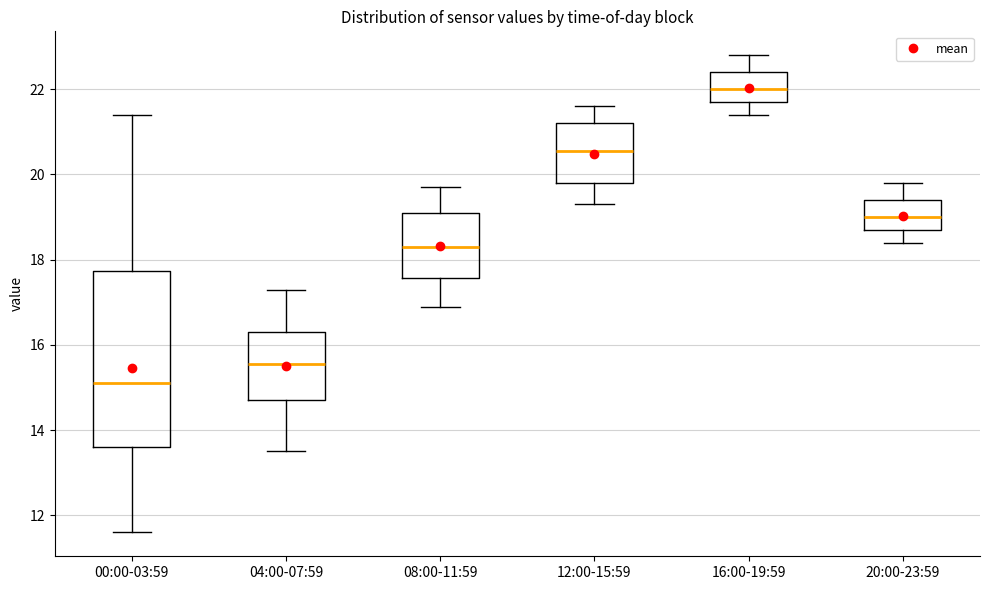

Reading left to right, read every box against the y-axis: the position of its median line, the range the box covers, and the ends of its whiskers. The values are not printed on the chart, so give them approximately, as read against the axis.

00:00-03:59: median 15.2, box 13.6 to 17.8, whiskers 11.6 to 21.4
04:00-07:59: median 15.6, box 14.8 to 16.4, whiskers 13.6 to 17.4
08:00-11:59: median 18.4, box 17.6 to 19.2, whiskers 17.0 to 19.8
12:00-15:59: median 20.6, box 19.8 to 21.2, whiskers 19.4 to 21.6
16:00-19:59: median 22.0, box 21.8 to 22.4, whiskers 21.4 to 22.8
20:00-23:59: median 19.0, box 18.8 to 19.4, whiskers 18.4 to 19.8